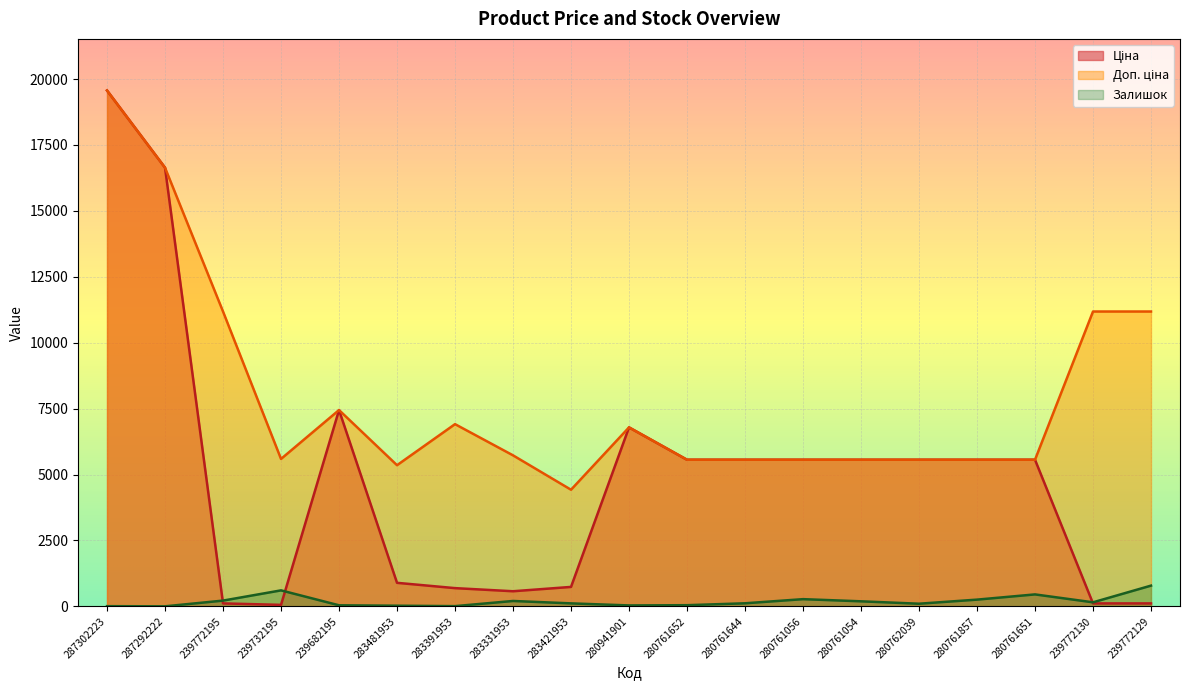

The Ціна series shows 4424.3 at 287292222. True or false?

False